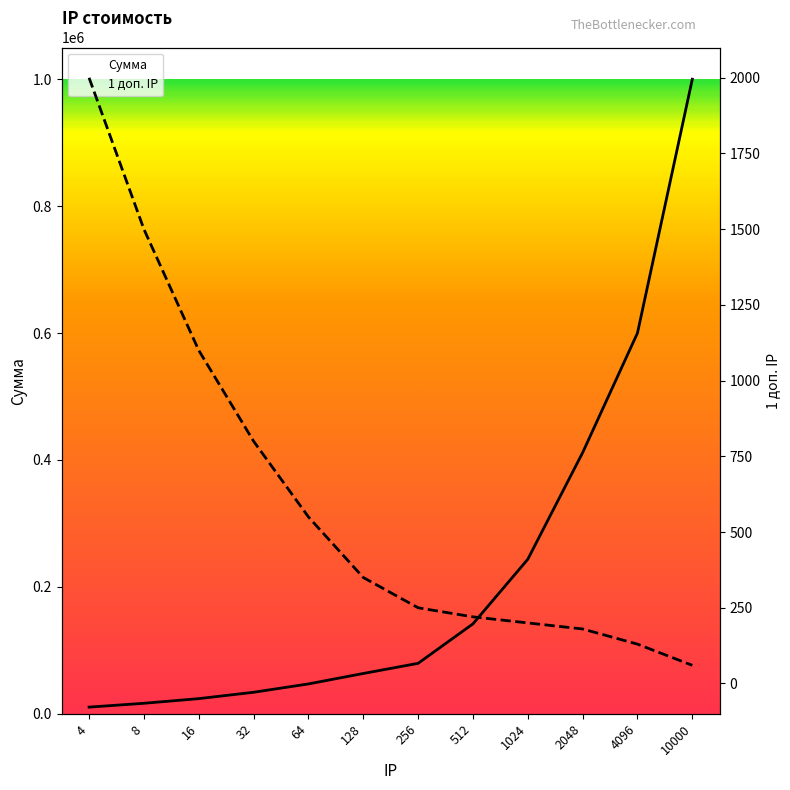

List the labels in order of Сумма value, smallest first.

4, 8, 16, 32, 64, 128, 256, 512, 1024, 2048, 4096, 10000